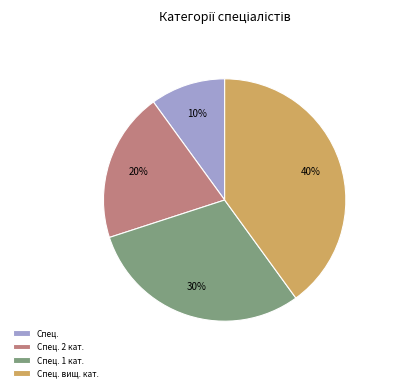

Rank the categories by value from highest to lowest.

Спец. вищ. кат., Спец. 1 кат., Спец. 2 кат., Спец.